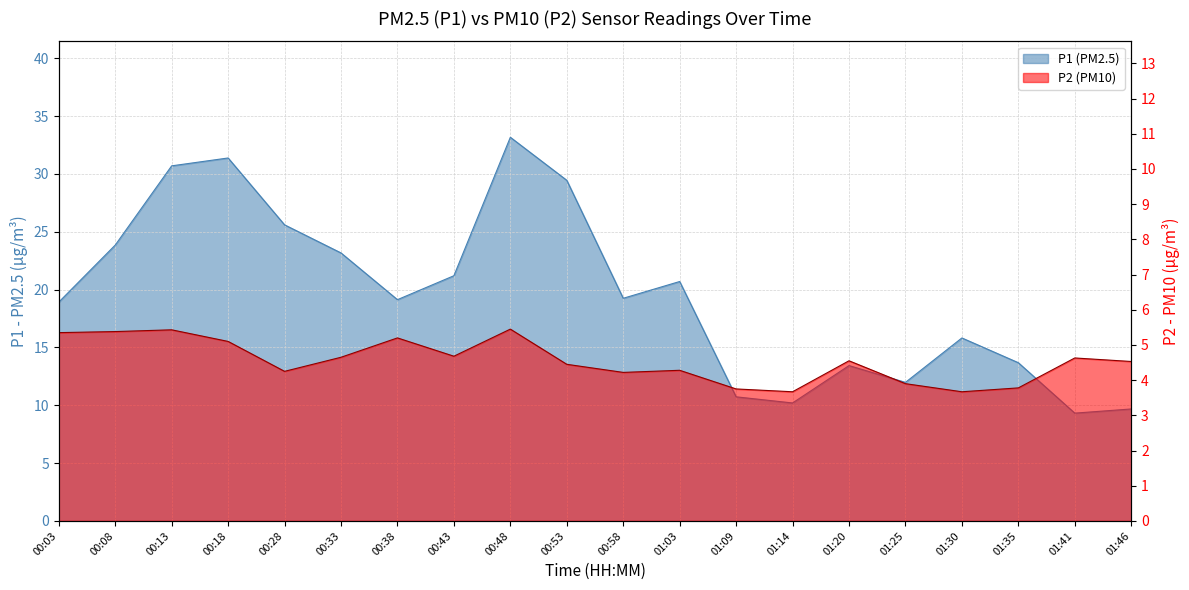

True or false: P2 has a value of 2.9 at 01:41.

False